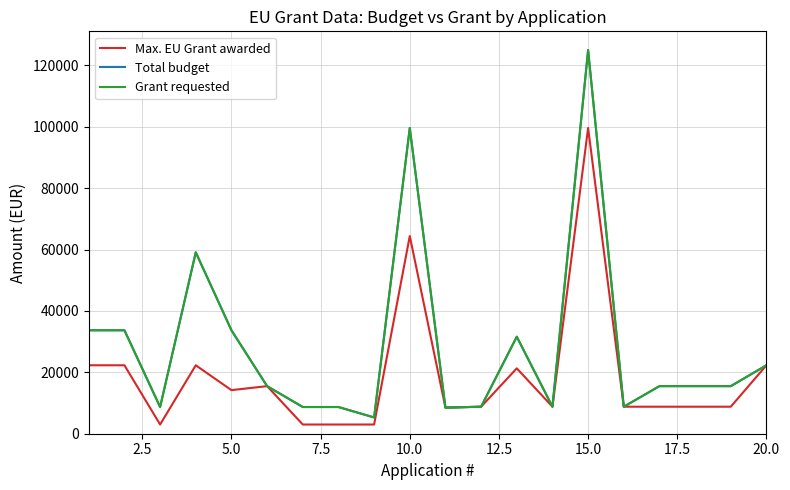

Does the chart display data point markers on the line(s)?

No